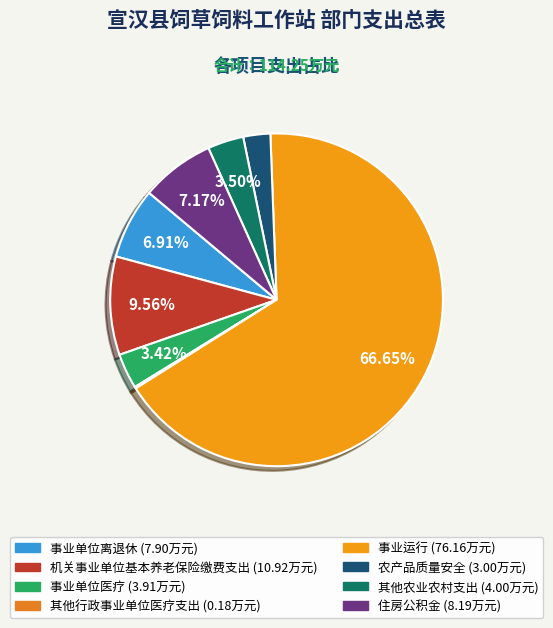

True or false: 机关事业单位基本养老保险缴费支出 accounts for 10% of the total.

True